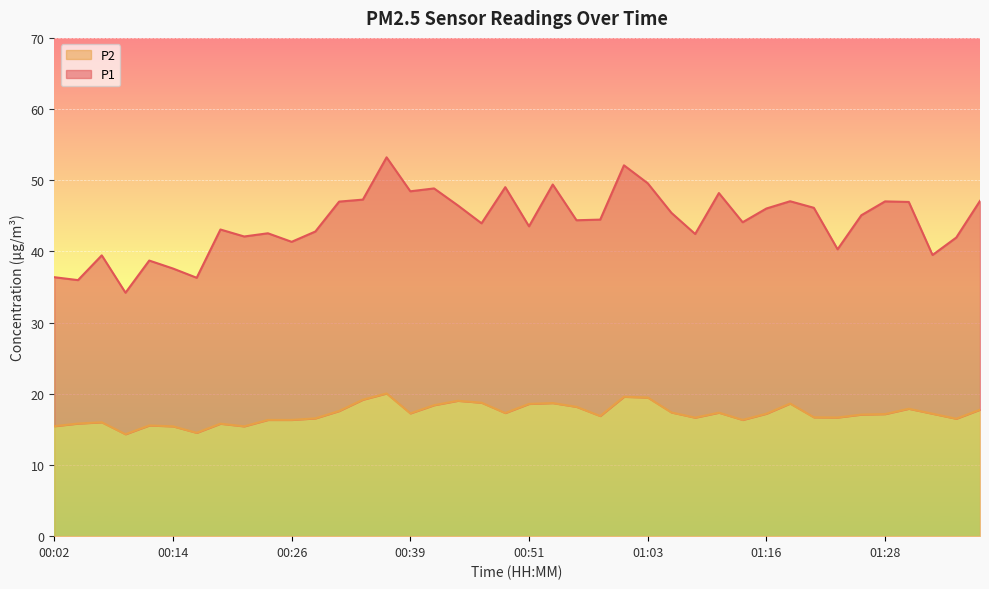

What is the difference between the highest and lowest values at 00:29?

26.2